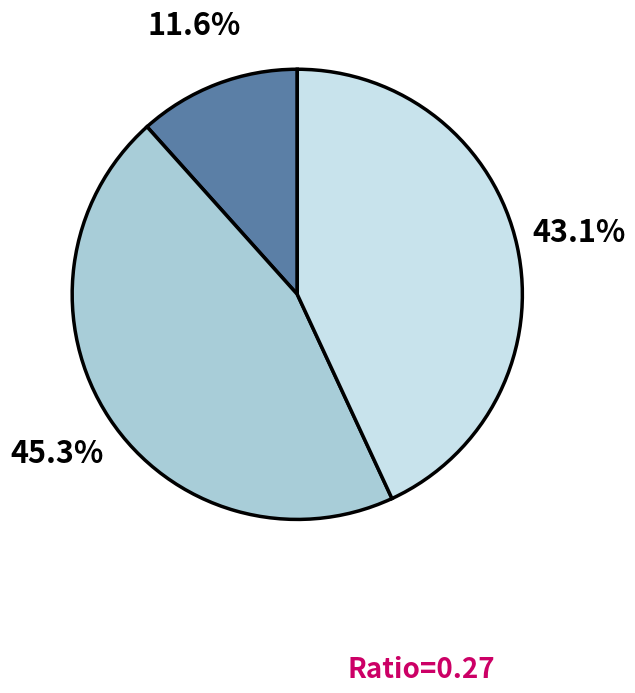

Is there any slice that represents more than half of the pie?

No